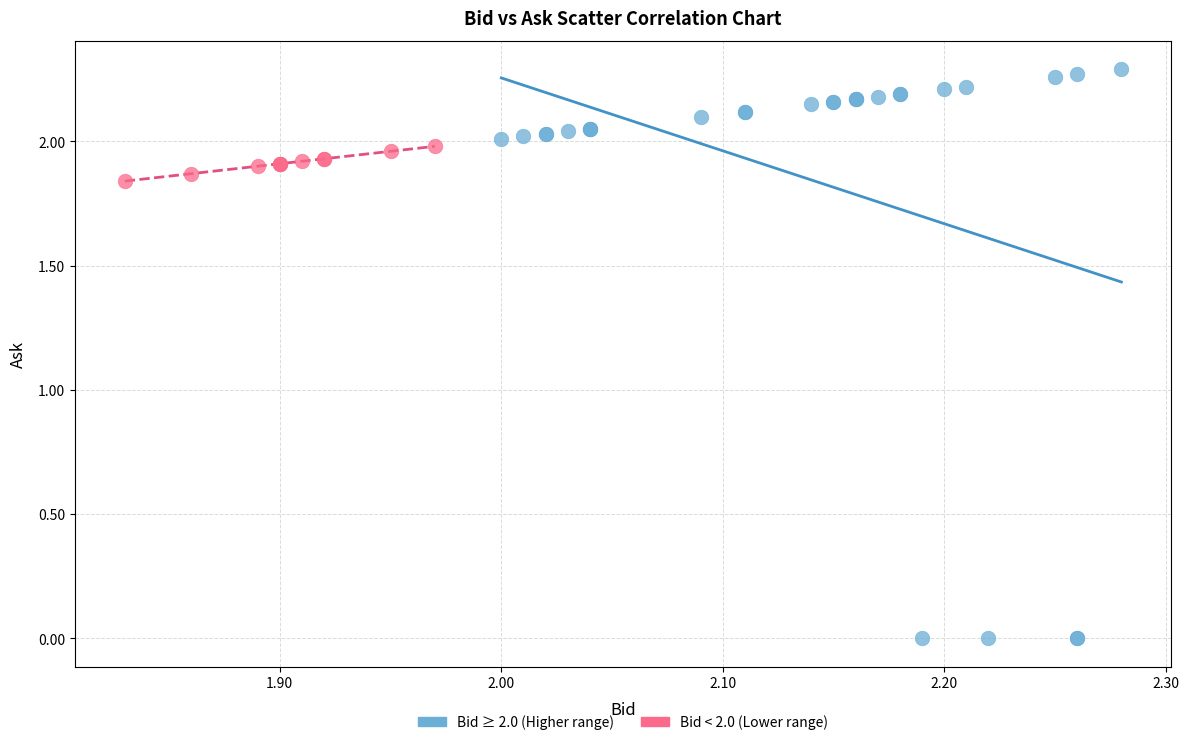

Which series contains the lowest Y value?

Bid ≥ 2.0 (Higher range)